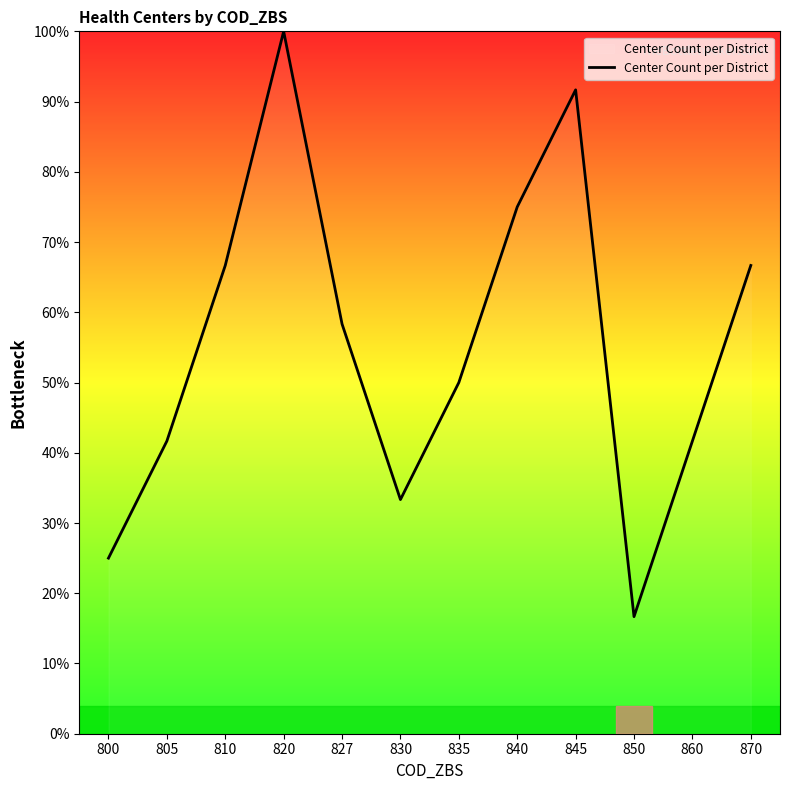

What is the average value?

55.6